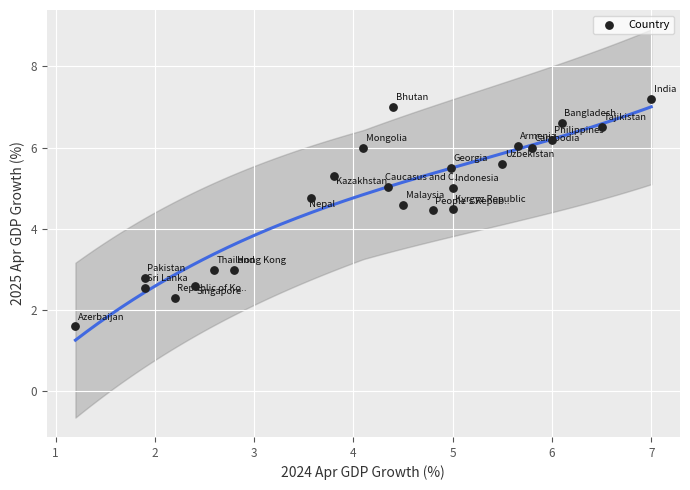

What is the range of Y values (max minus min)?

5.6